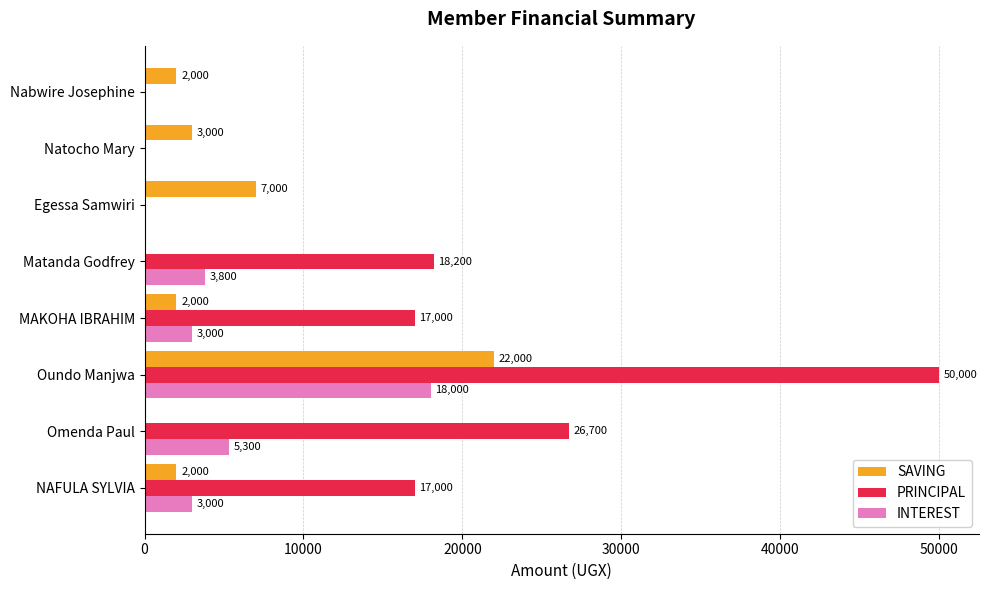

Which series has the largest total across all categories?

PRINCIPAL